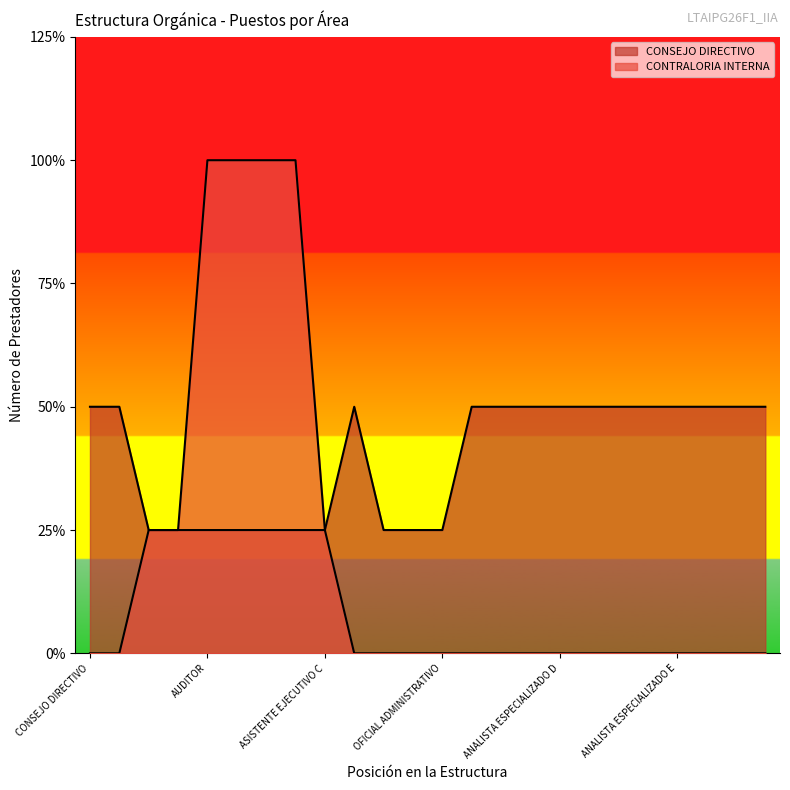

How many lines are shown in the chart?

2